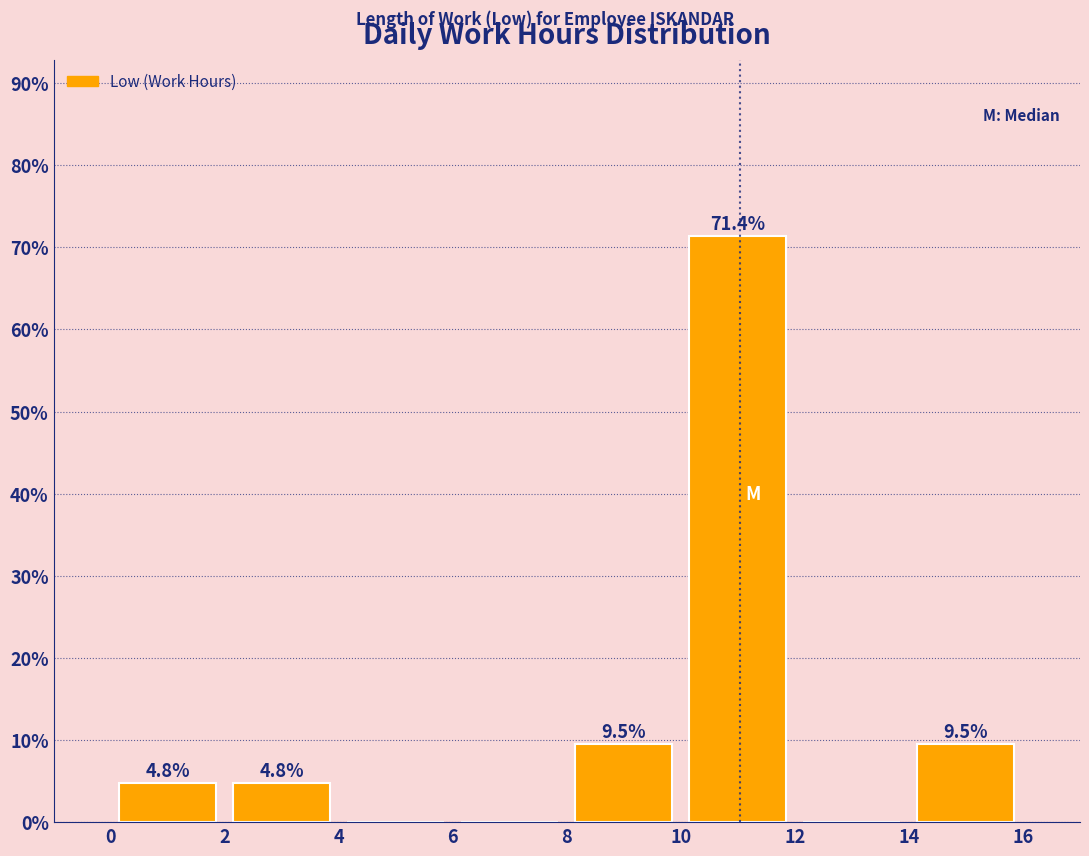

Which range on the x-axis has the tallest bar?

10 to 12